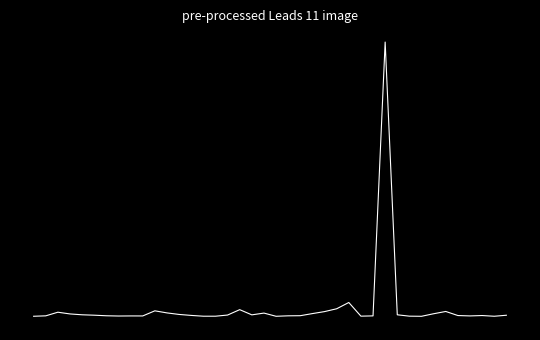

Does the chart have visible grid lines?

No